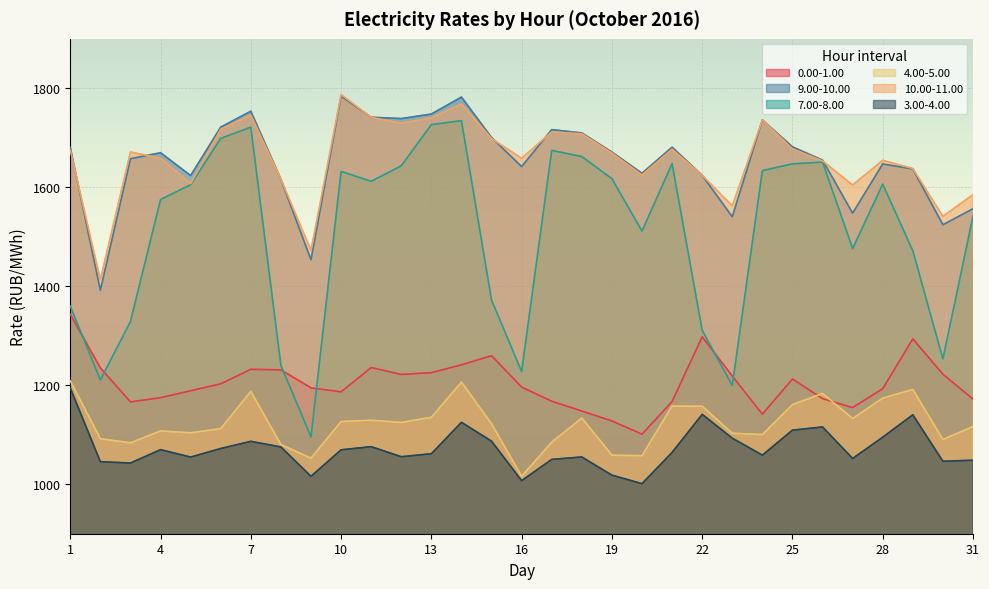

What is the difference between the maximum and minimum values in the 7.00-8.00 series?

639.1